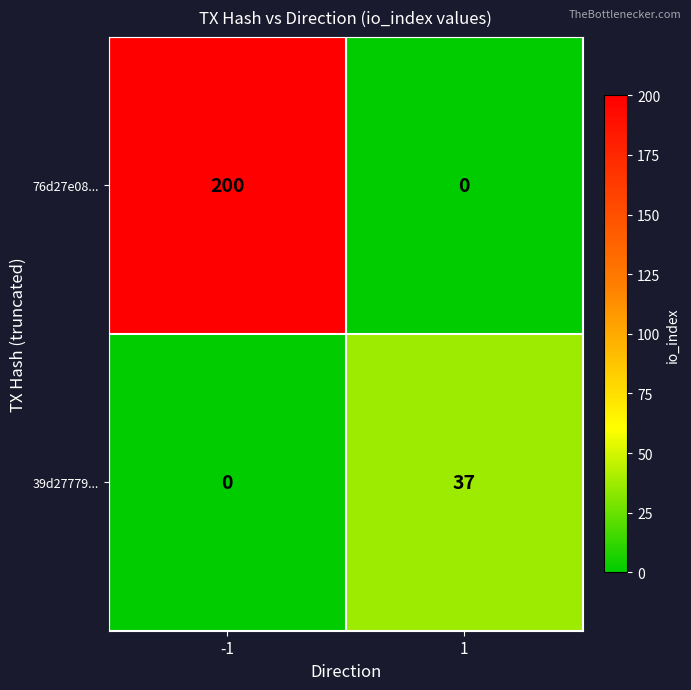

What is the greatest value displayed?

200